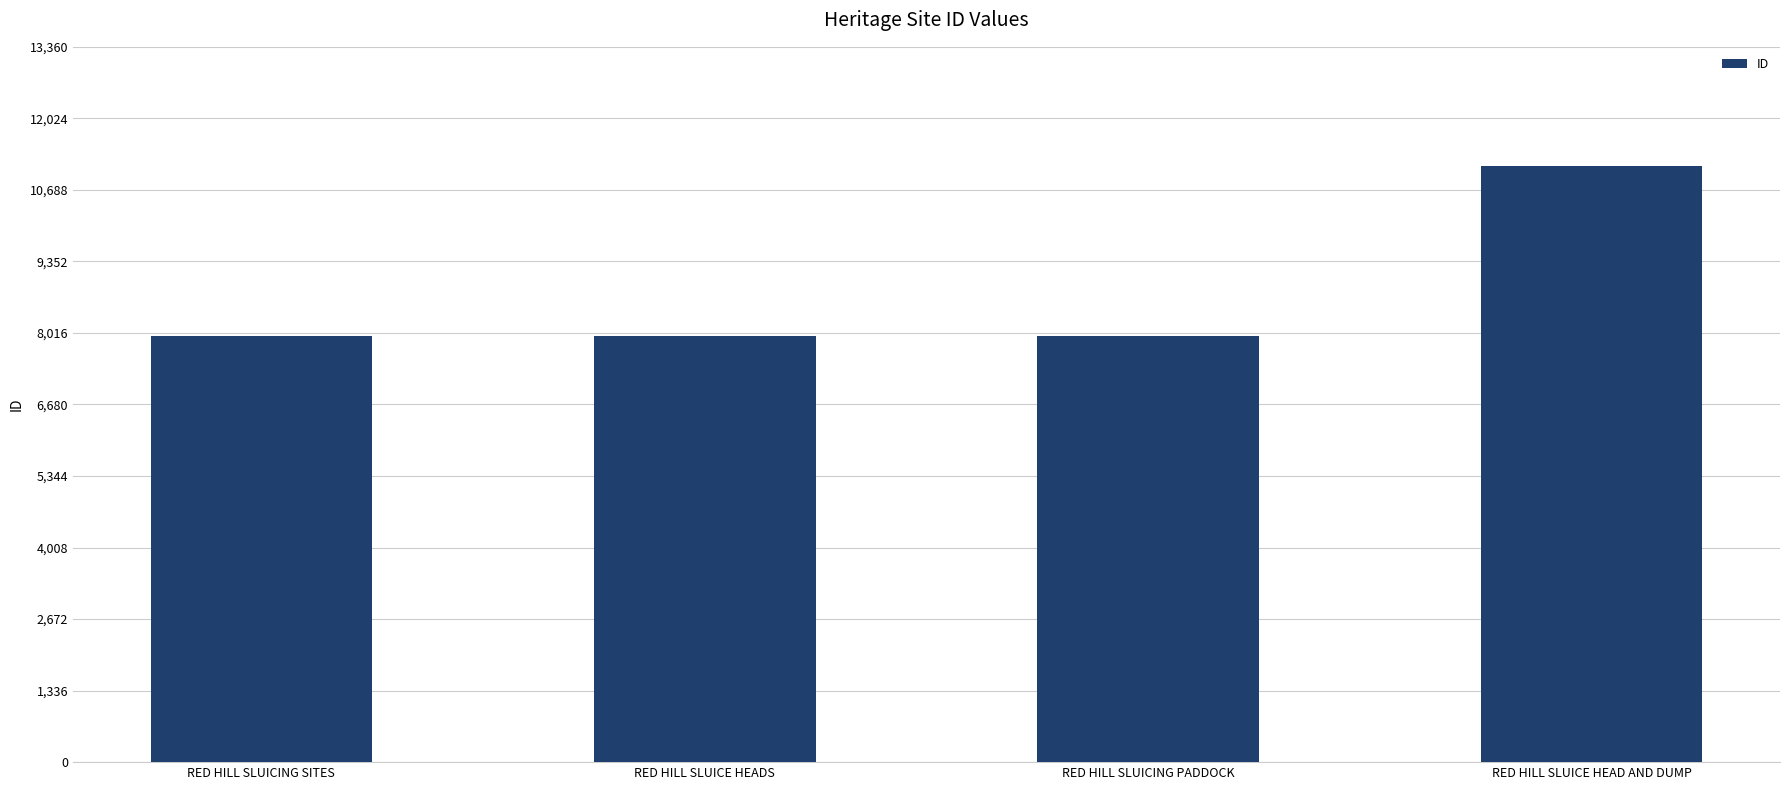

What is the value of the 2nd bar from the left?

7963